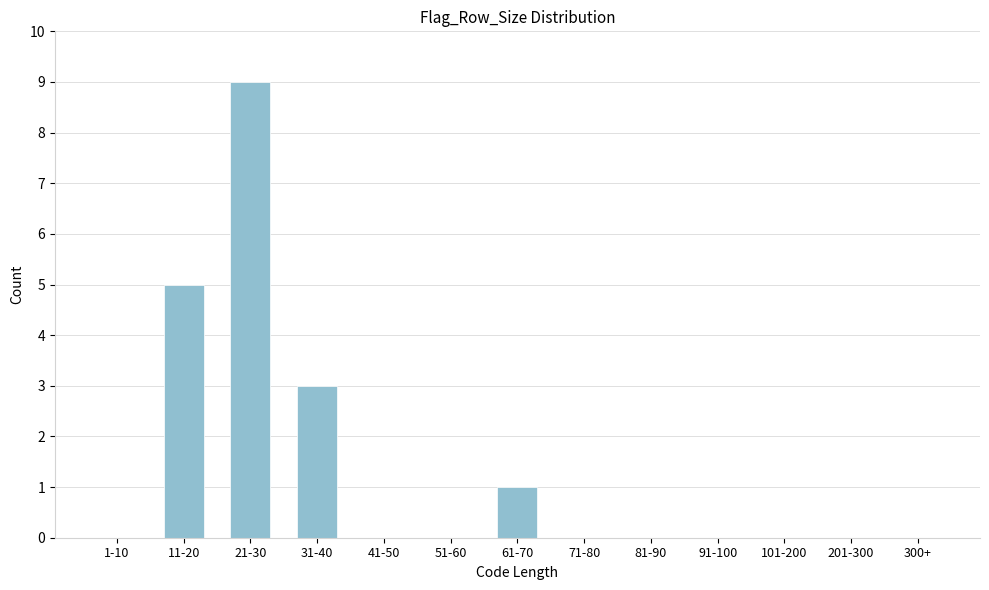

Reading left to right, extract all data points from this chart.

1-10=0	11-20=5	21-30=9	31-40=3	41-50=0	51-60=0	61-70=1	71-80=0	81-90=0	91-100=0	101-200=0	201-300=0	300+=0